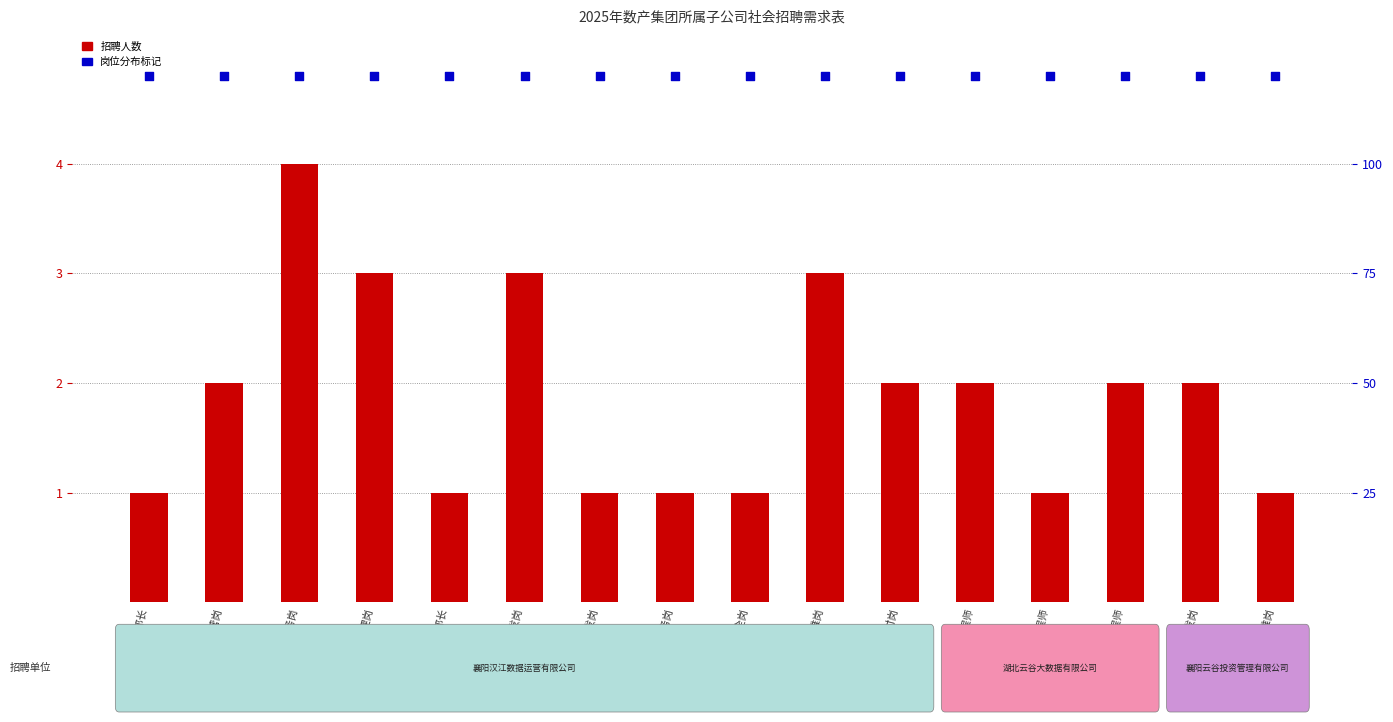

Which series has the largest Y range (max minus min)?

招聘人数